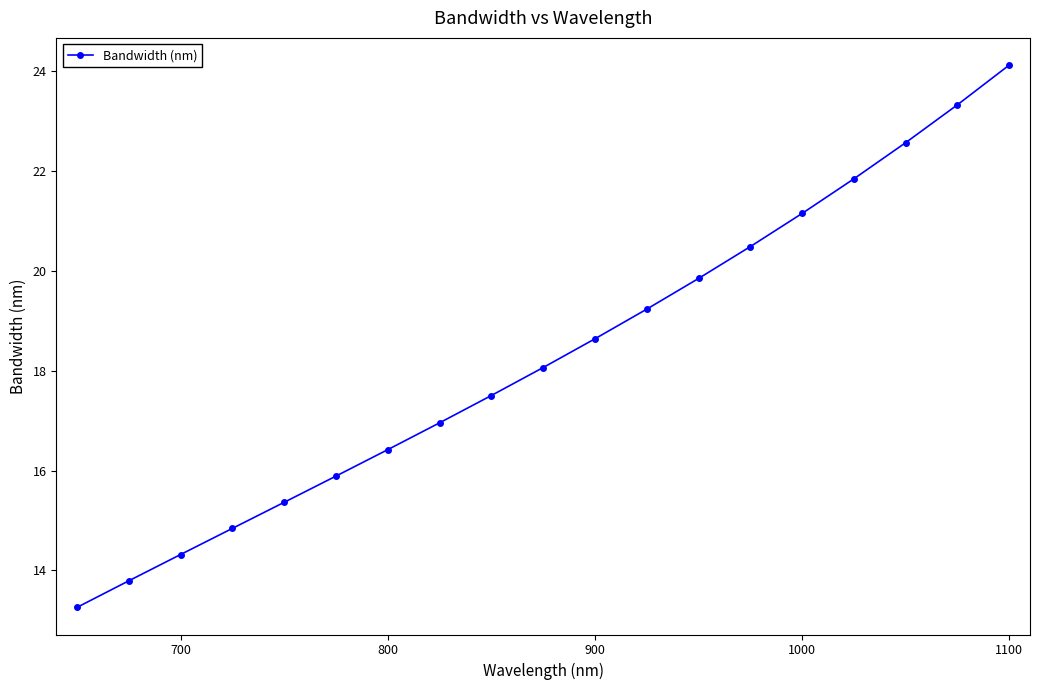

What is the maximum value shown in the chart?

24.1